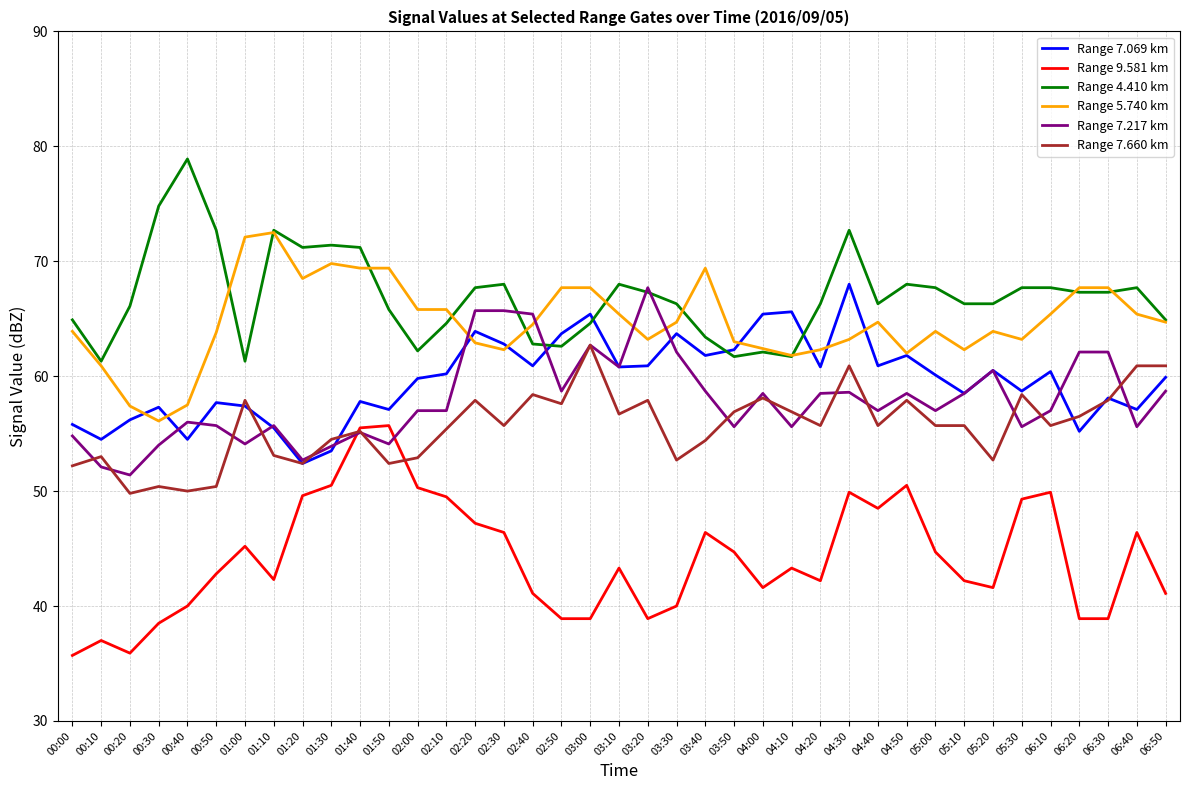

Which series has the widest spread of values?

Range 9.581 km